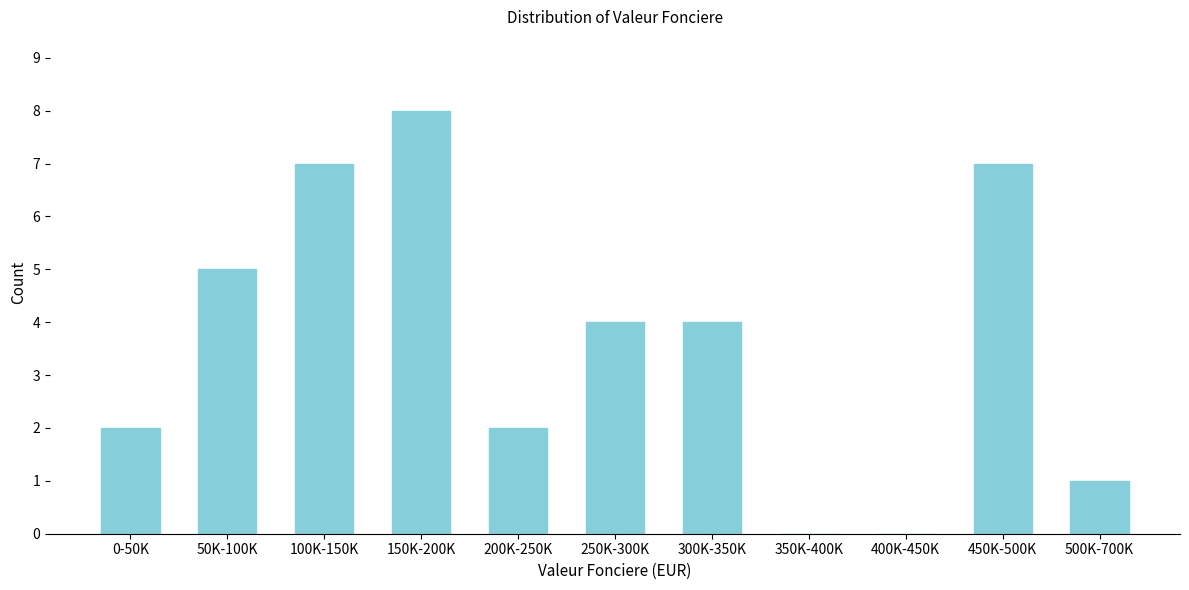

Reading left to right, extract all data points from this chart.

0-50K=2	50K-100K=5	100K-150K=7	150K-200K=8	200K-250K=2	250K-300K=4	300K-350K=4	350K-400K=0	400K-450K=0	450K-500K=7	500K-700K=1